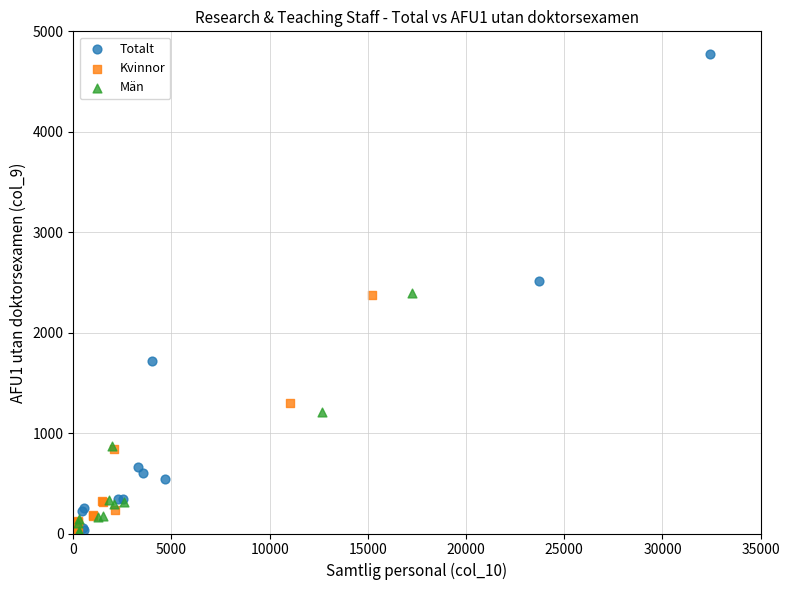

Which series contains the highest Y value?

Totalt